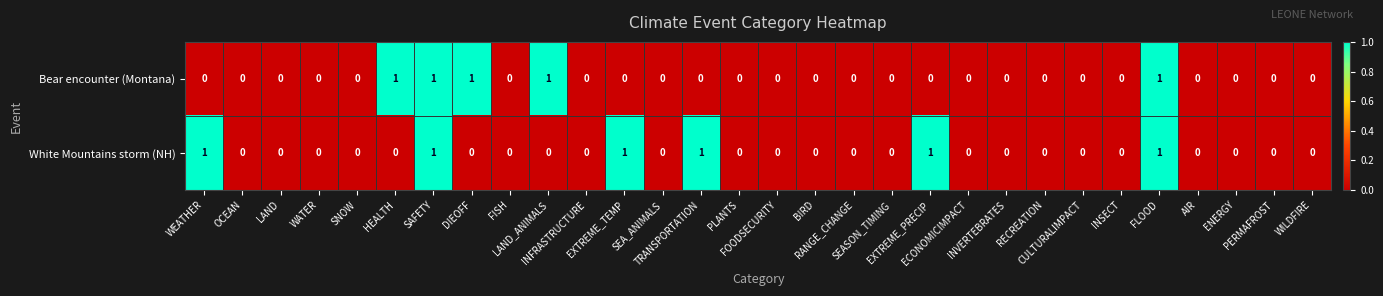

What is the sum of all Bear encounter (Montana) values?

5